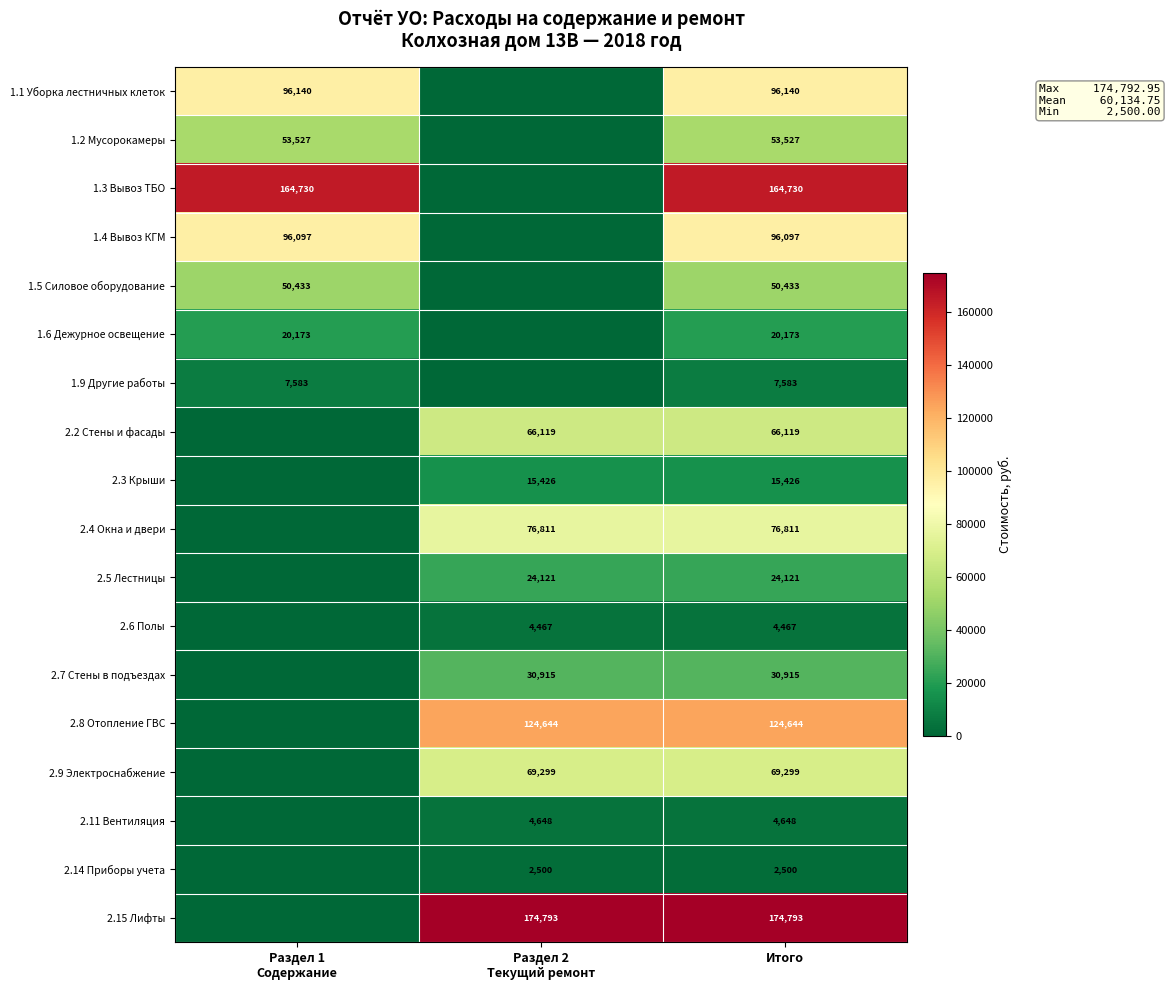

The value of 2.14 Приборы учета at Итого is 3740.0. True or false?

False